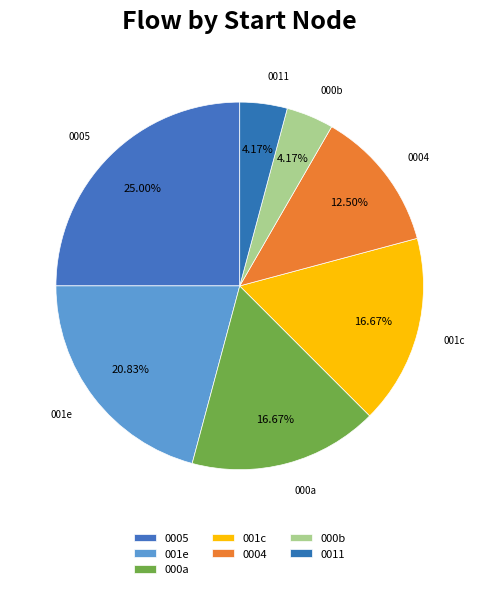

Count the number of slices in the pie.

7